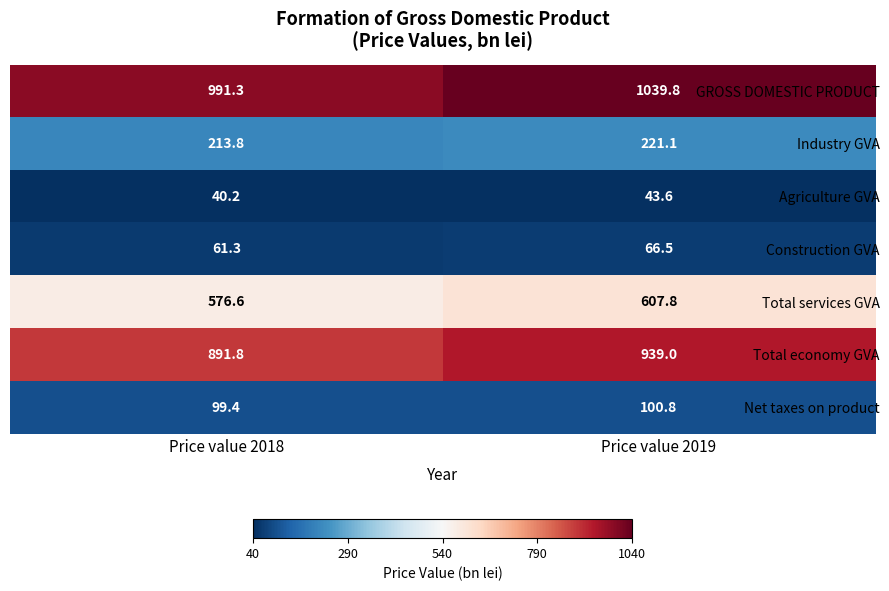

Rank the series at Price value 2018 from highest to lowest value.

GROSS DOMESTIC PRODUCT, Total economy GVA, Total services GVA, Industry GVA, Net taxes on product, Construction GVA, Agriculture GVA